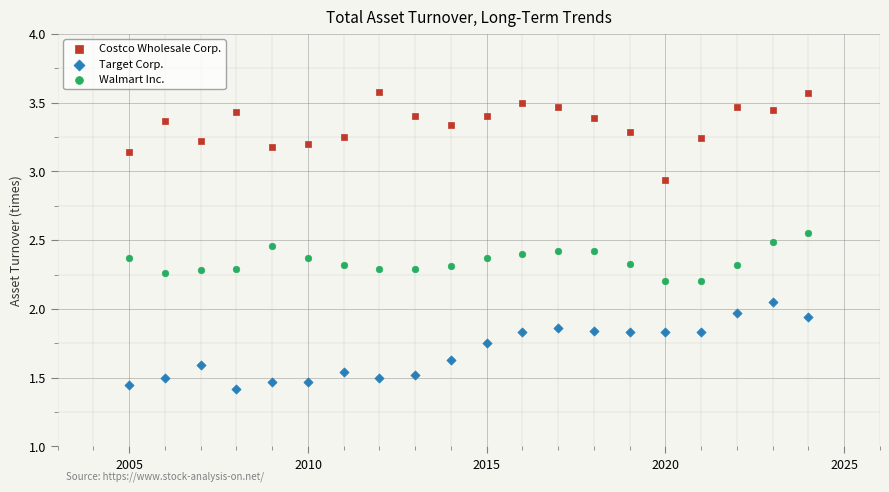

Which series reaches the minimum Y coordinate?

Target Corp.